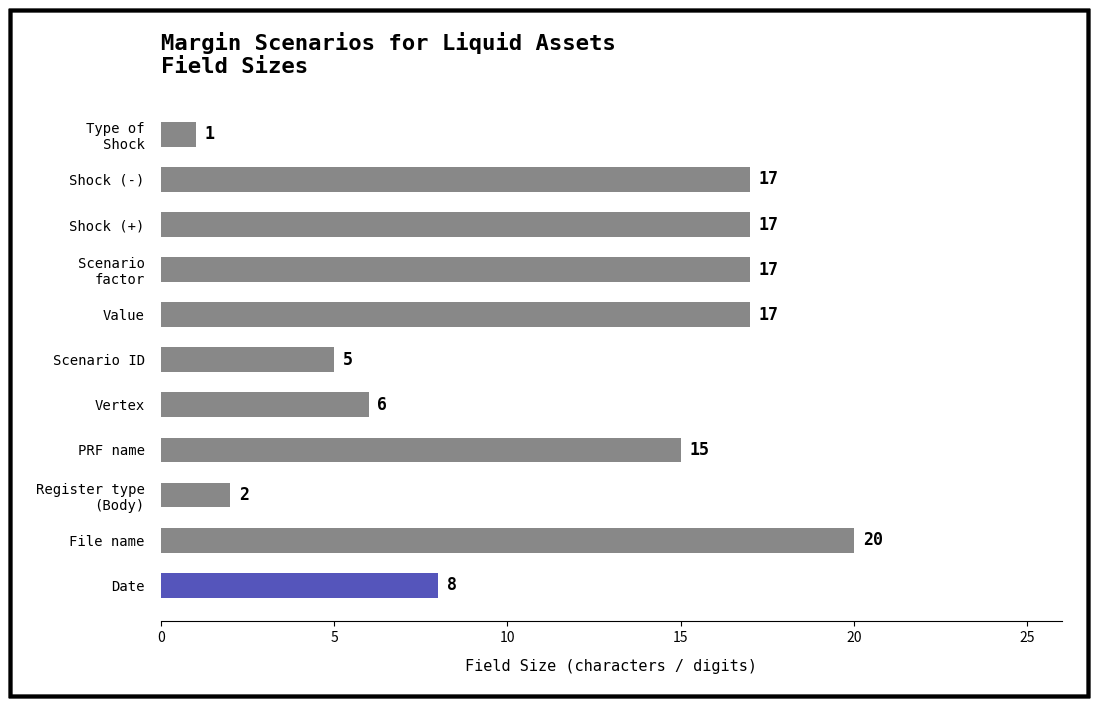

What is the sum of all values?

125